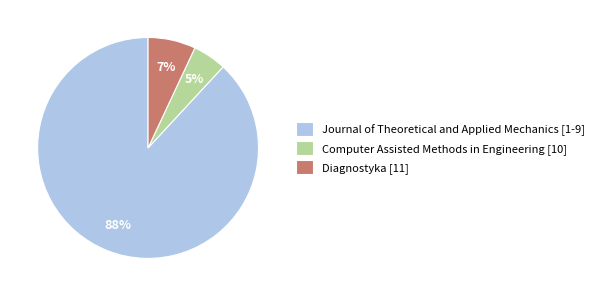

Is Journal of Theoretical and Applied Mechanics [1-9] the majority of the pie?

Yes